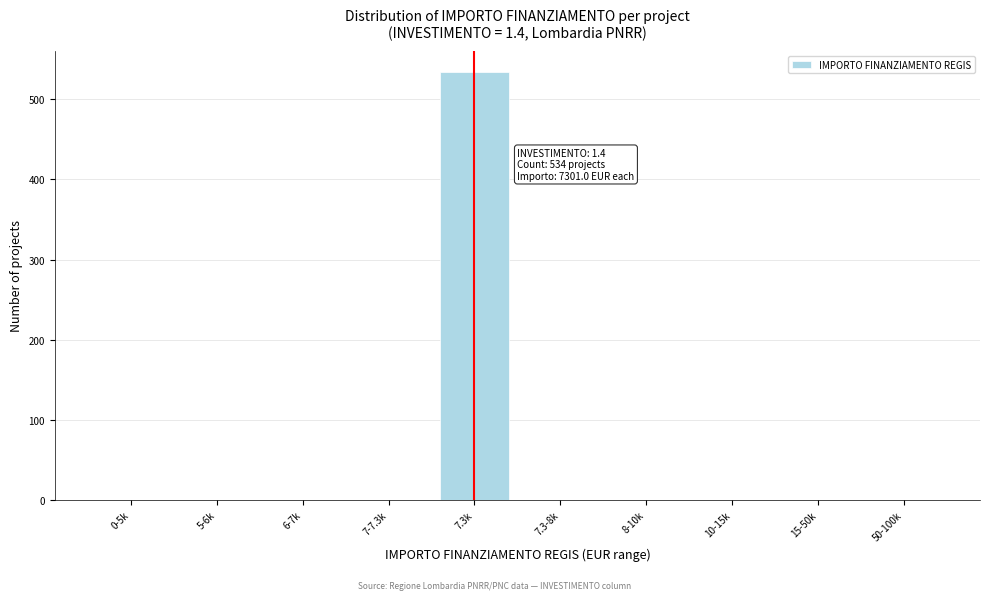

Reading left to right, list all the values displayed in this chart.

0-5k=0	5-6k=0	6-7k=0	7-7.3k=0	7.3k=534	7.3-8k=0	8-10k=0	10-15k=0	15-50k=0	50-100k=0